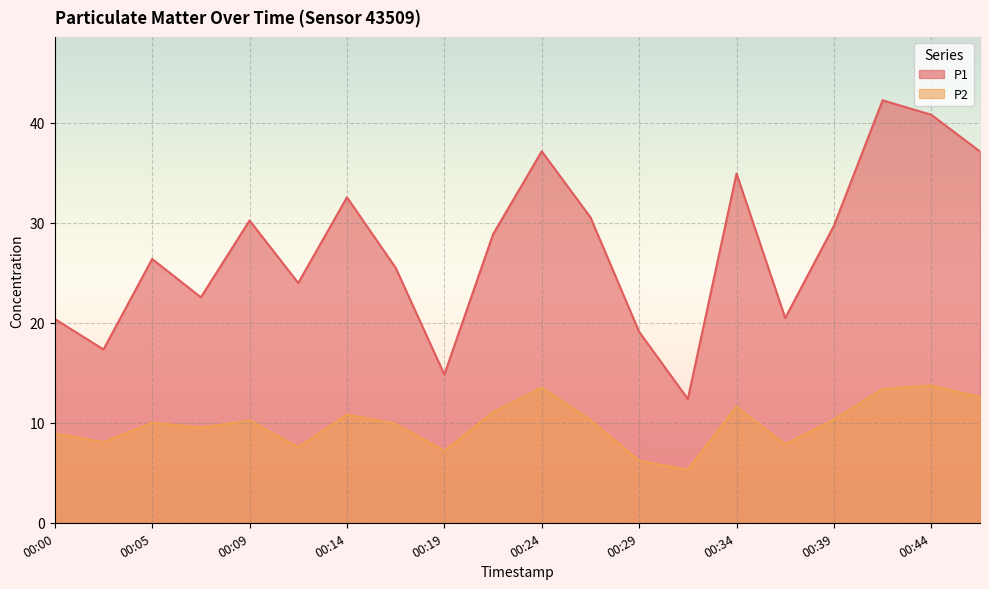

Which has a higher value, 00:36 or 00:44?

00:44